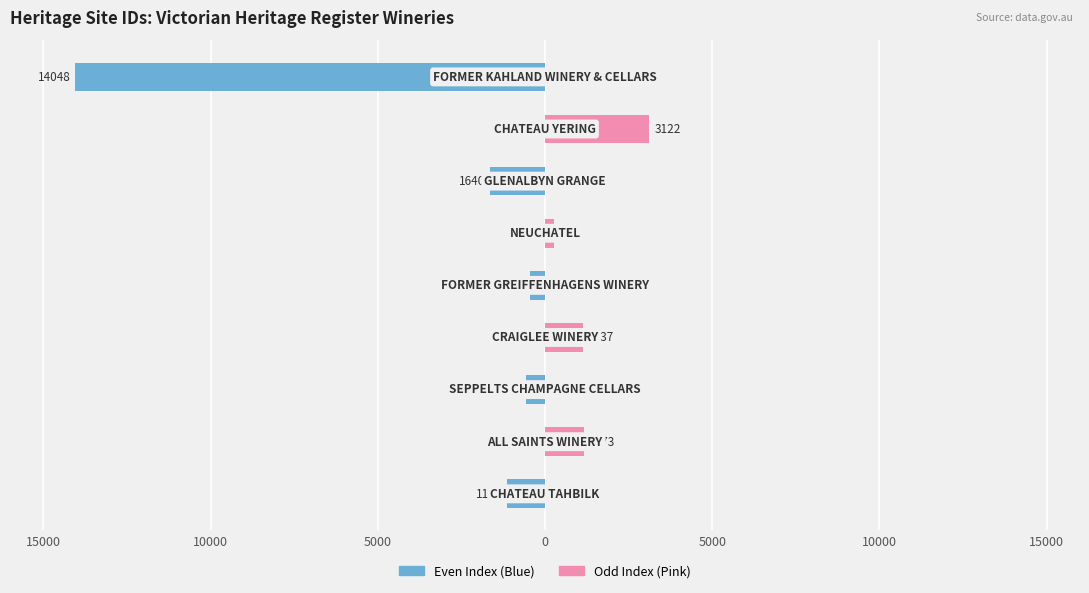

How many bars are there in total?

18